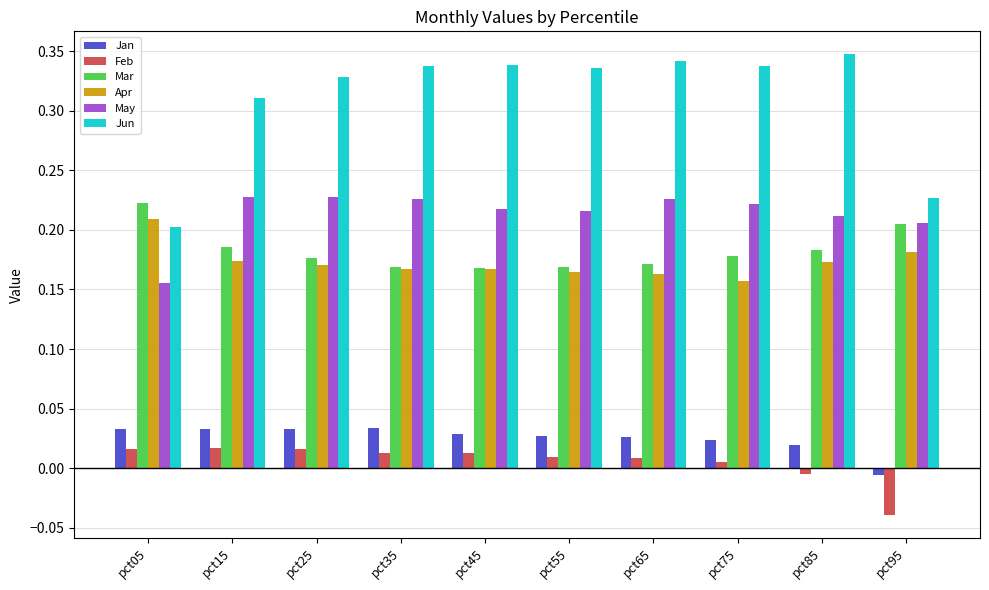

The value of Apr at pct85 is 0.3. True or false?

False